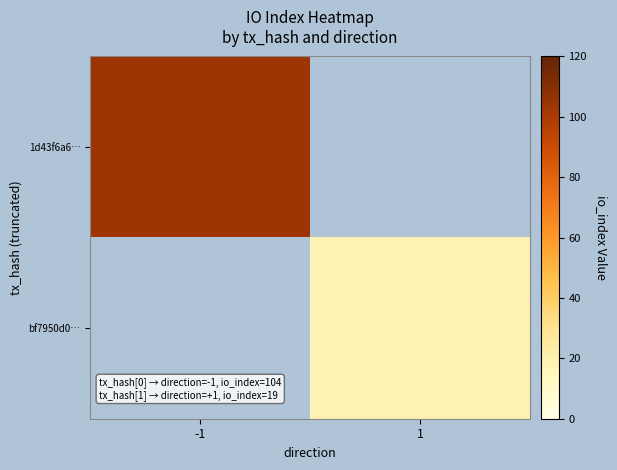

How many data points does each series have?

2